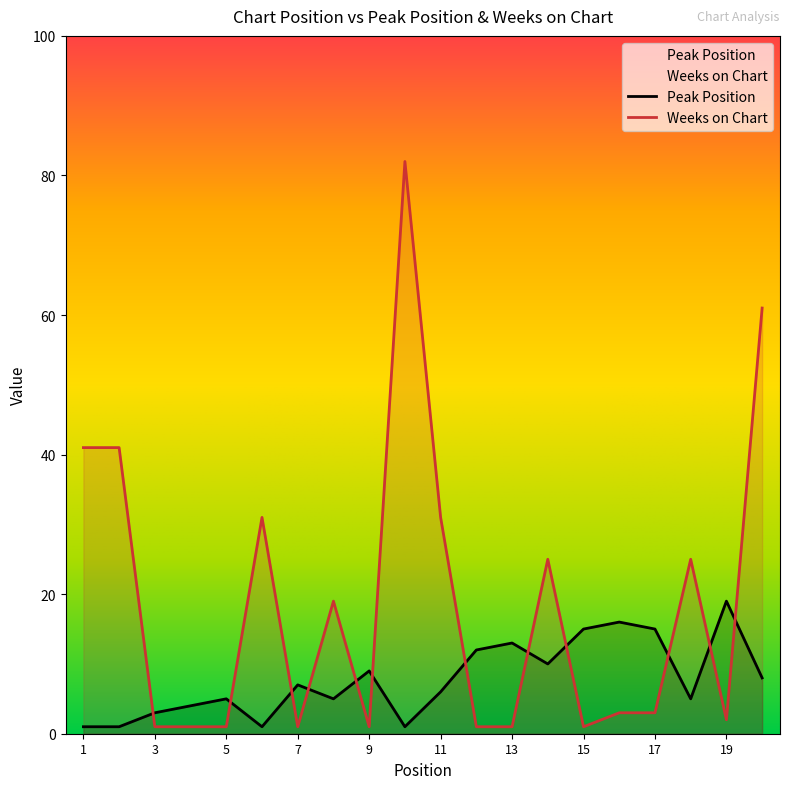

At which label does Peak Position first exceed 7?

9